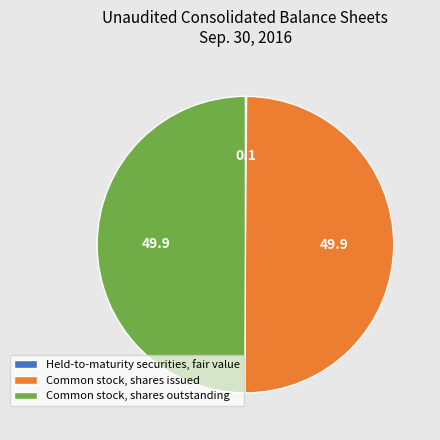

True or false: Common stock, shares outstanding accounts for 50% of the total.

True